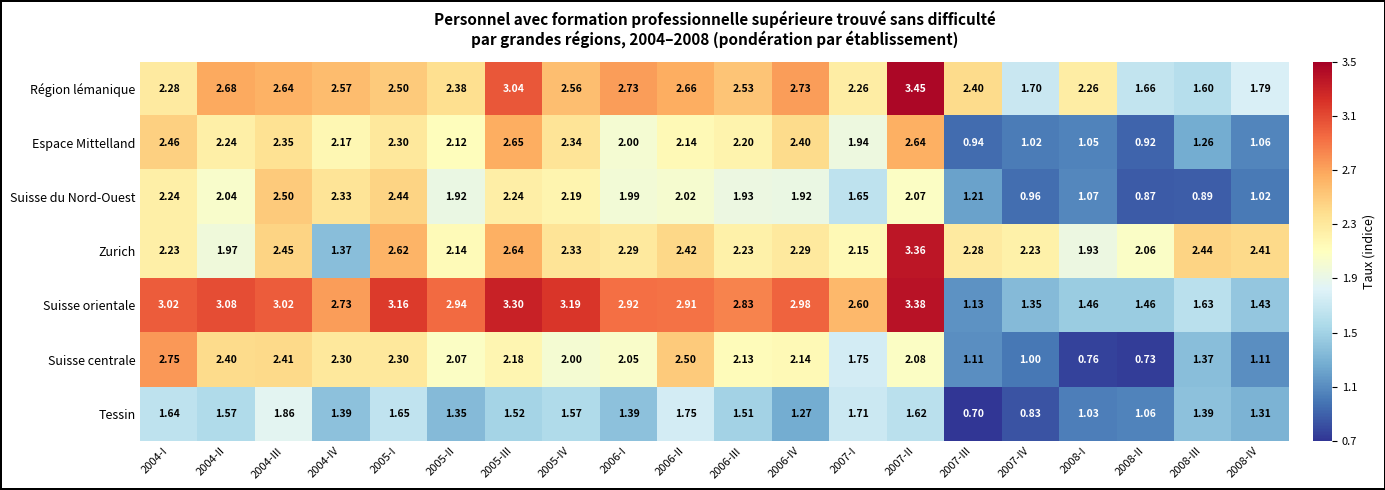

At which category does the chart reach its minimum across all series?

2007-III